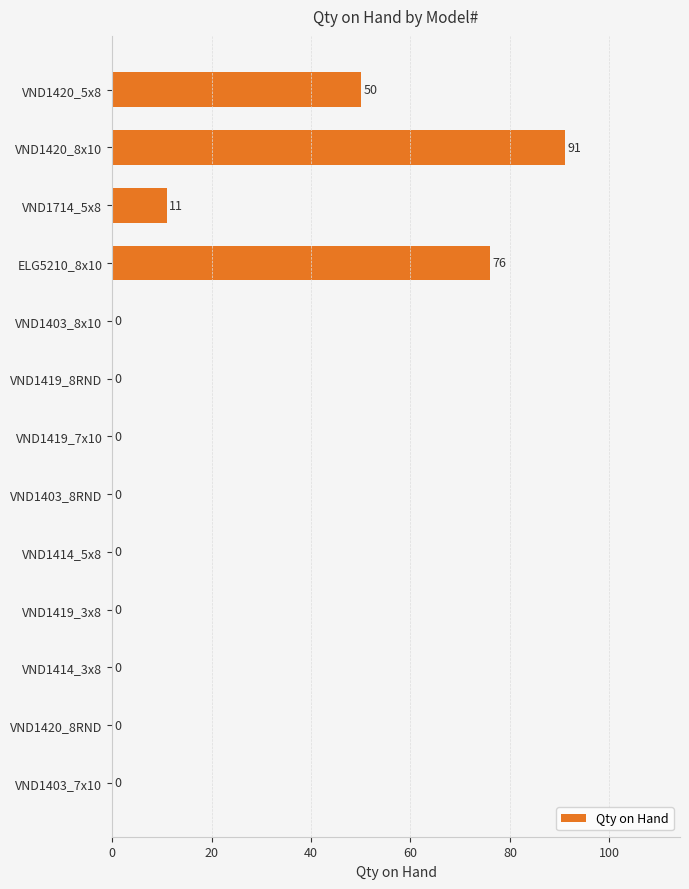

How many values are between 0 and 11?

10